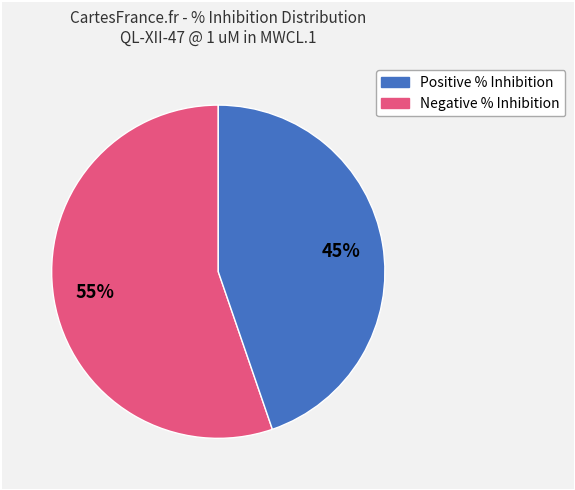

How many segments does this pie chart have?

2